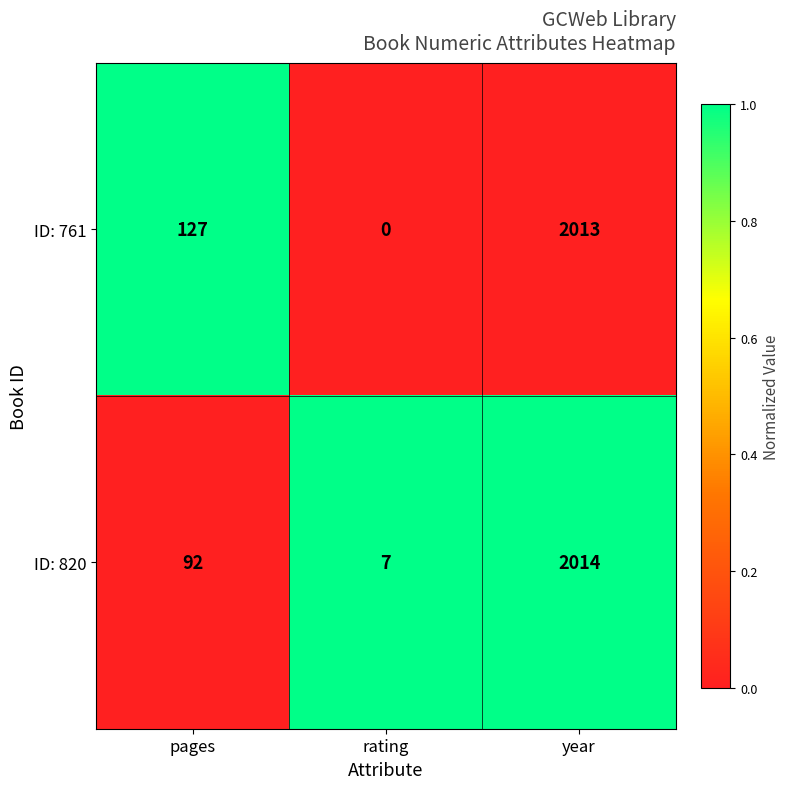

What is the total value across all series at year?

4027